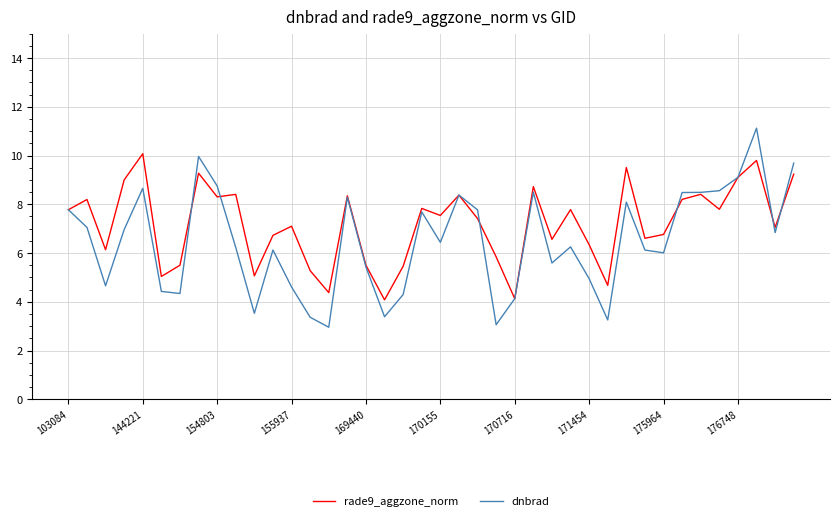

What is the greatest value displayed?

11.1